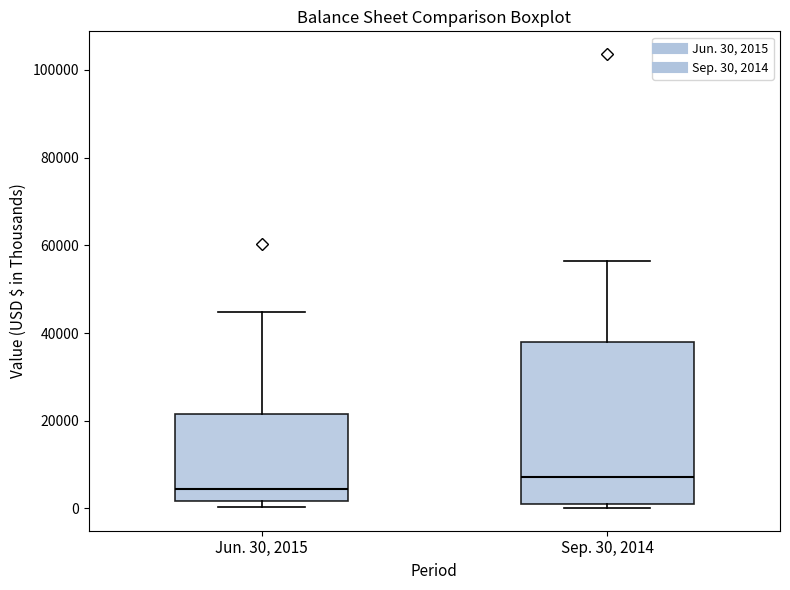

Comparing the boxes themselves (not the whiskers), which one is the tallest?

Sep. 30, 2014